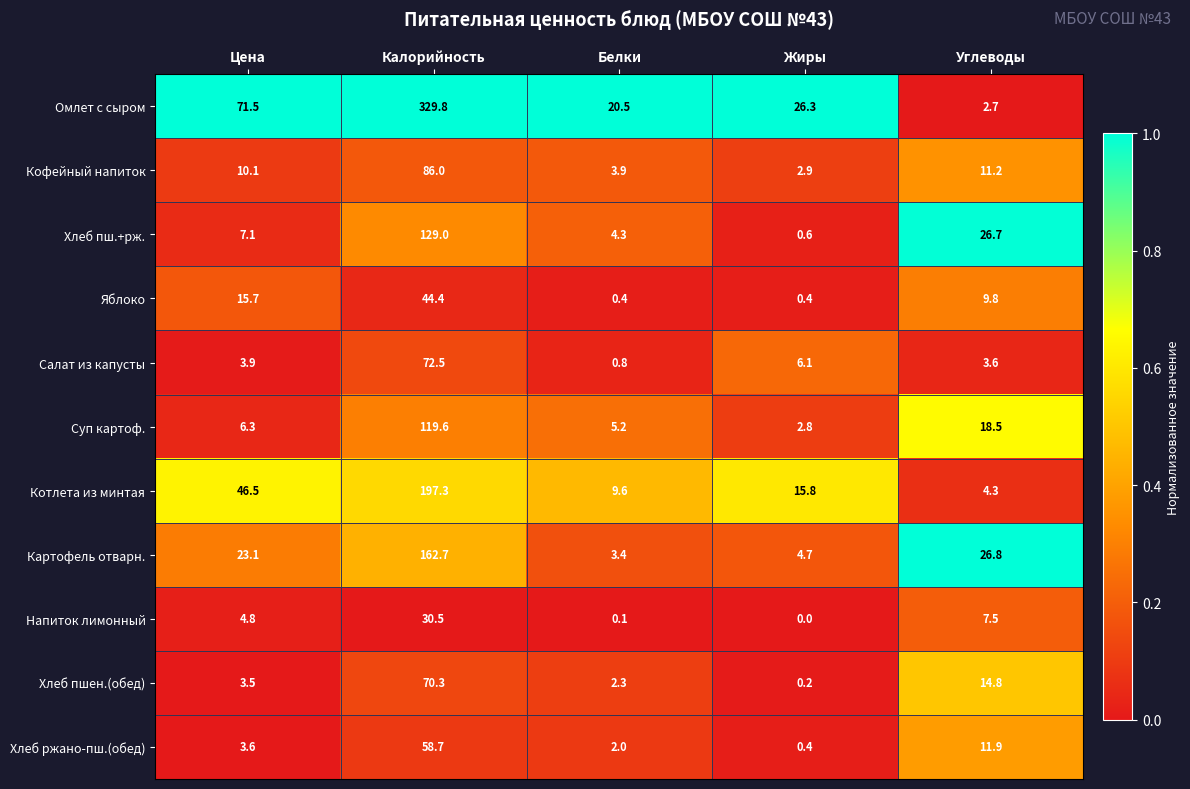

Is the value of Суп картоф. at Белки greater than the value of Салат из капусты at Калорийность?

No